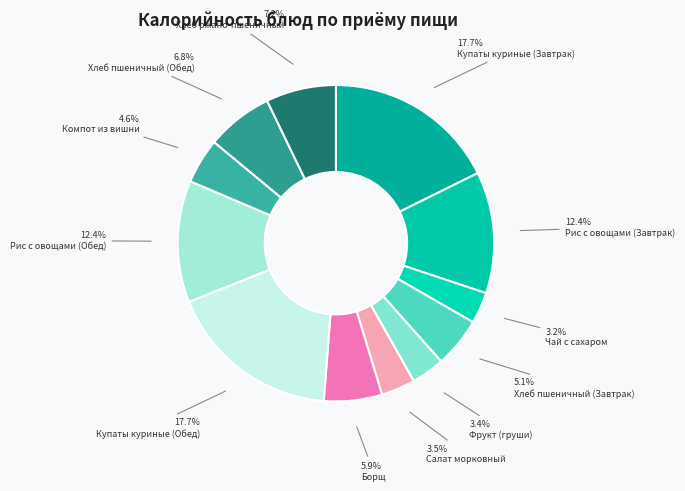

What is the ratio of the value at Фрукт (груши) to the value at Чай с сахаром?

1.1